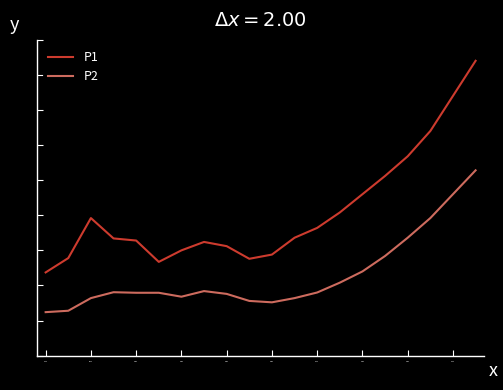

True or false: P2 and P1 cross at least once.

False